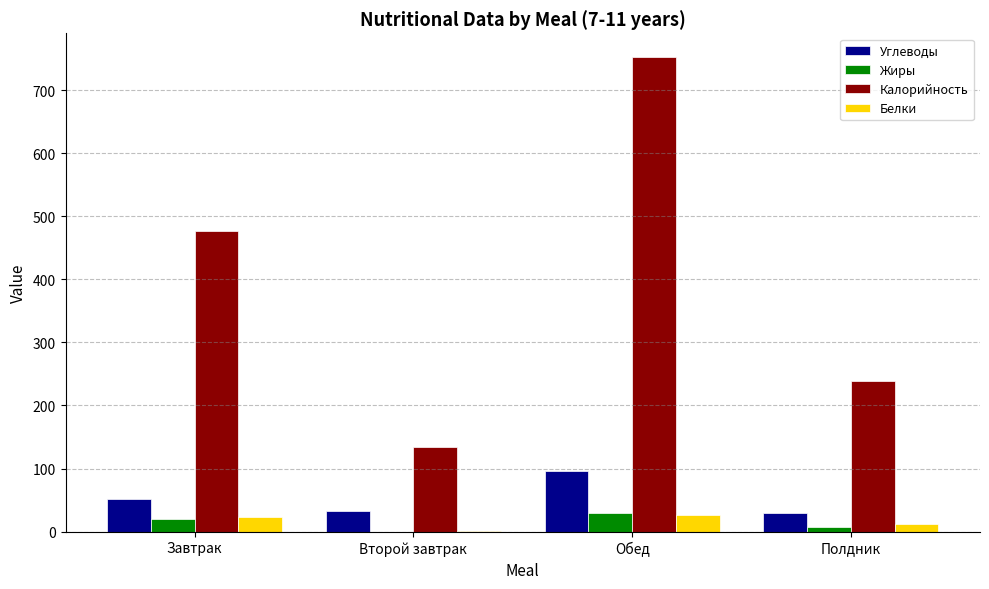

Is the value of Калорийность at Завтрак greater than the value of Белки at Полдник?

Yes